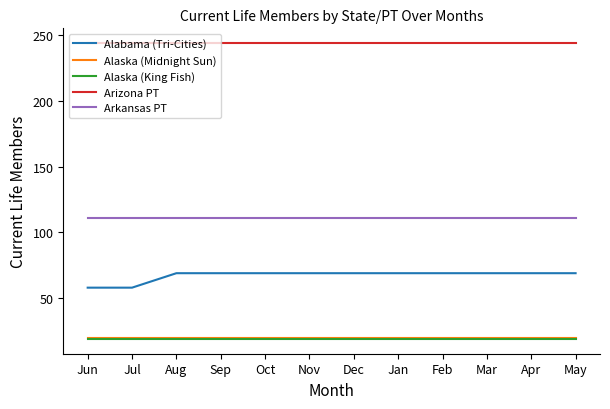

What is the total value across all series at Nov?

463